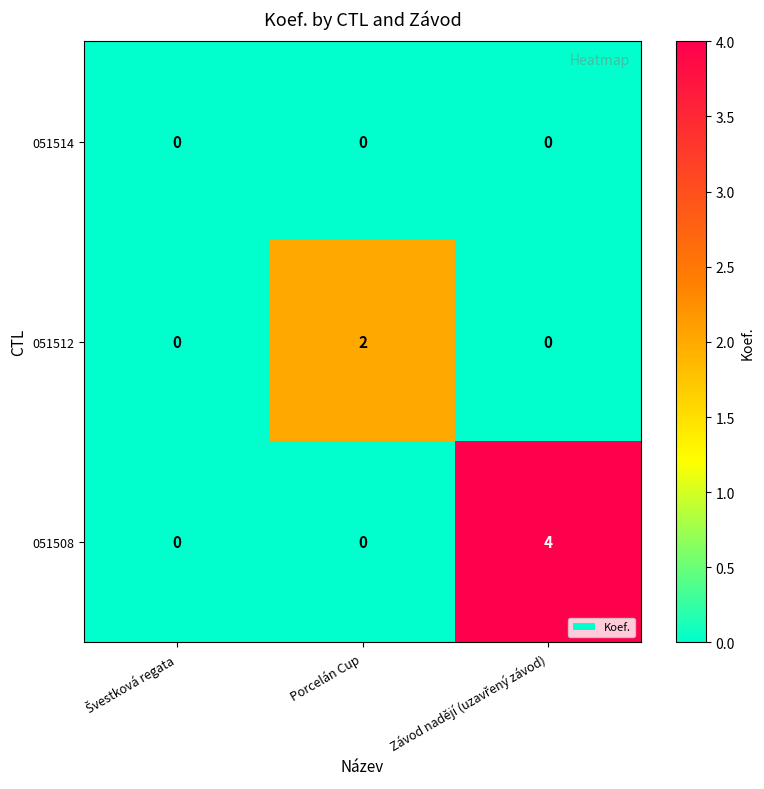

List the series in order of their overall mean, lowest first.

051514, 051512, 051508